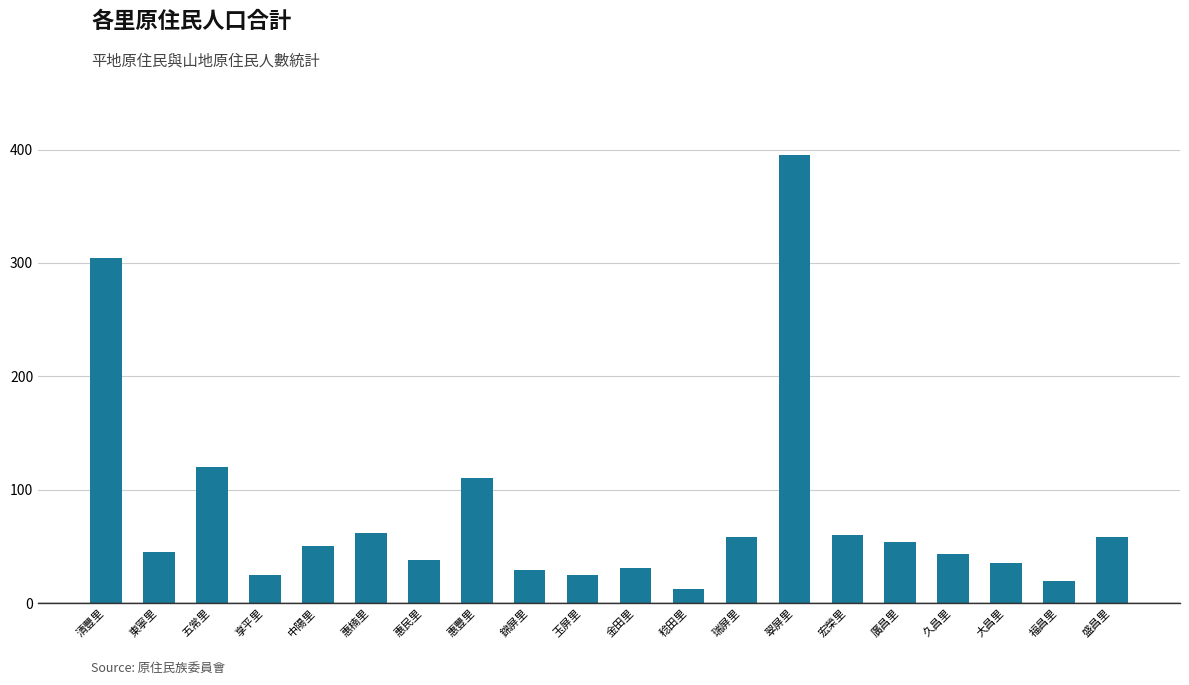

What is the change in value from 清豐里 to 廣昌里?

-250